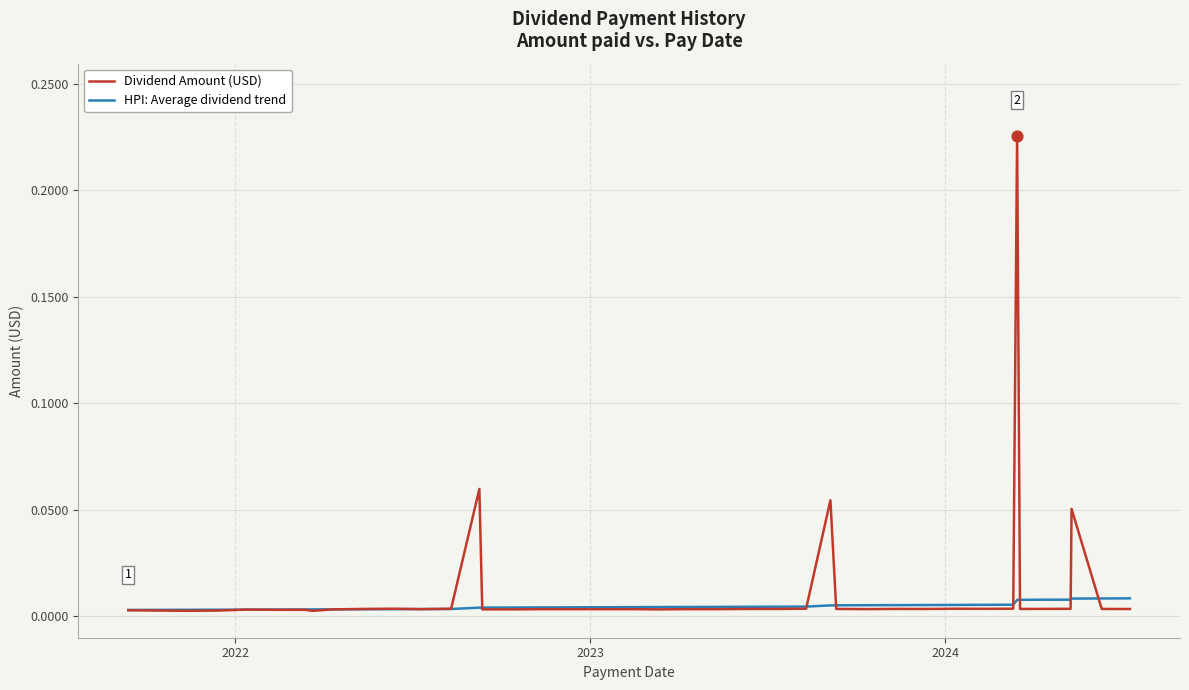

Which series has the widest spread of values?

Dividend Amount (USD)